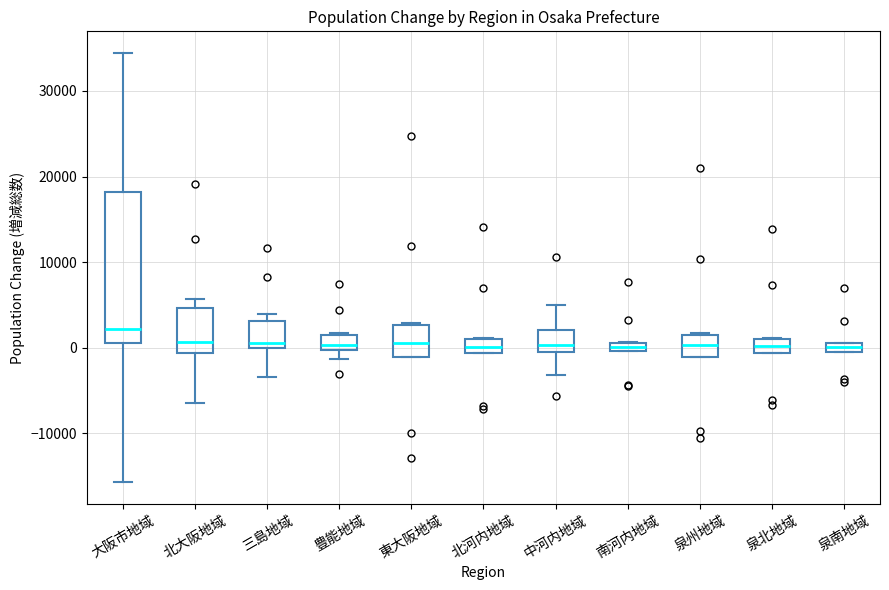

Comparing the boxes themselves (not the whiskers), which one is the tallest?

大阪市地域